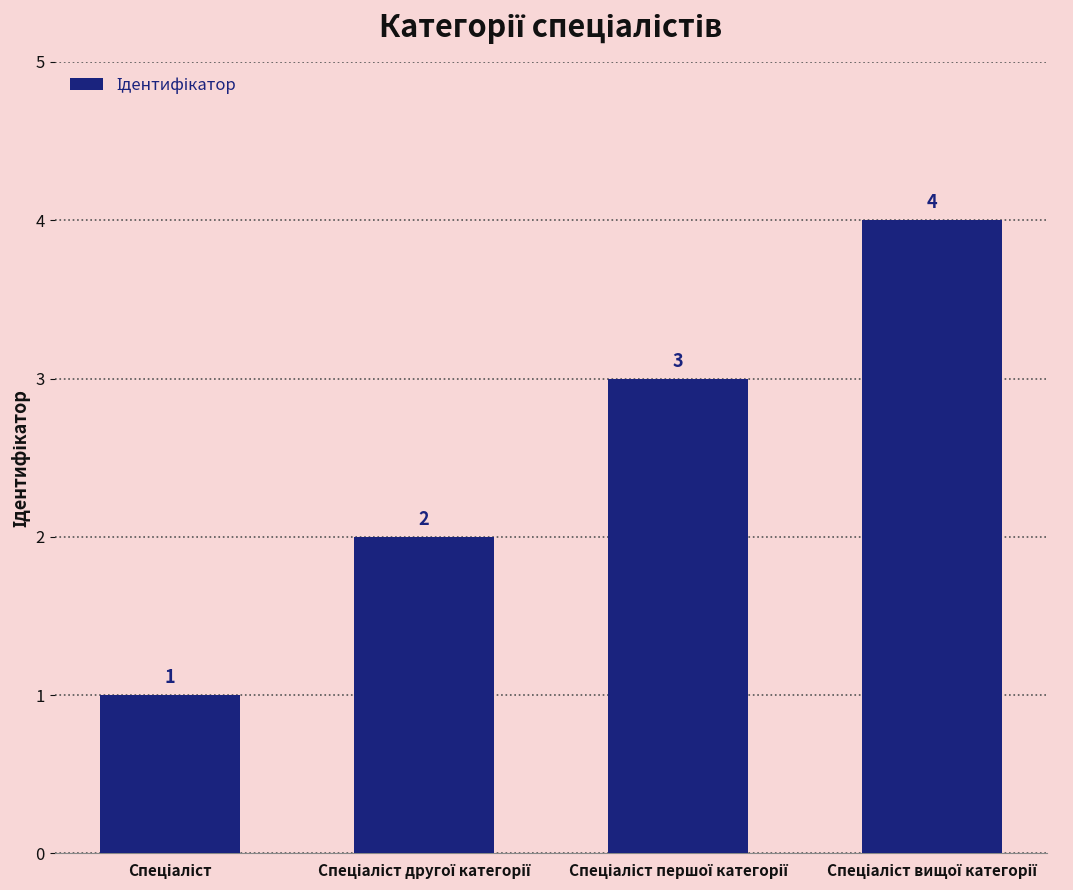

What is the maximum value shown in the chart?

4